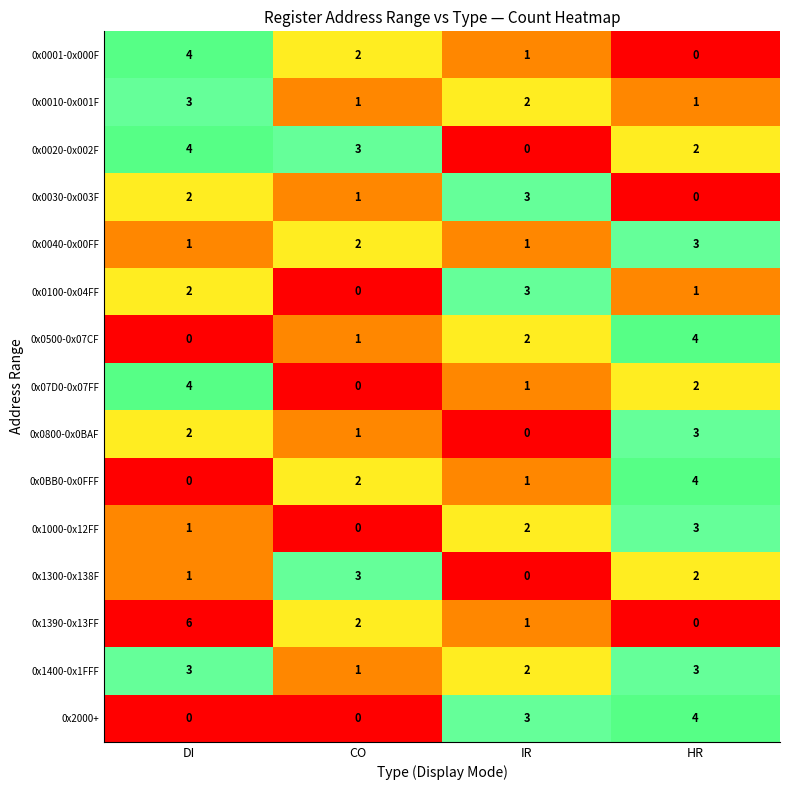

Which category has the highest value across all series?

DI